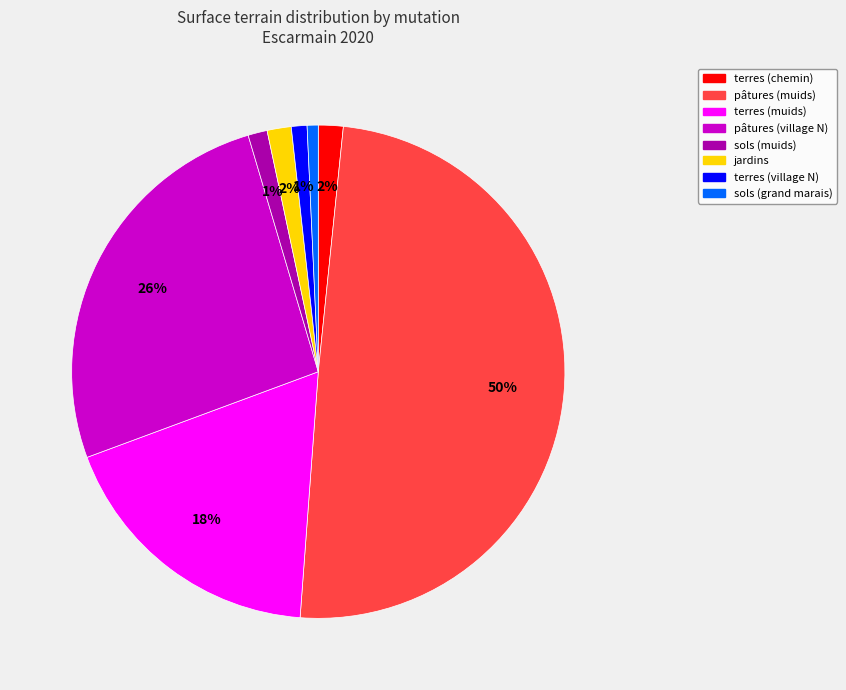

Is the sum of pâtures (village N) and sols (muids) greater than half?

No